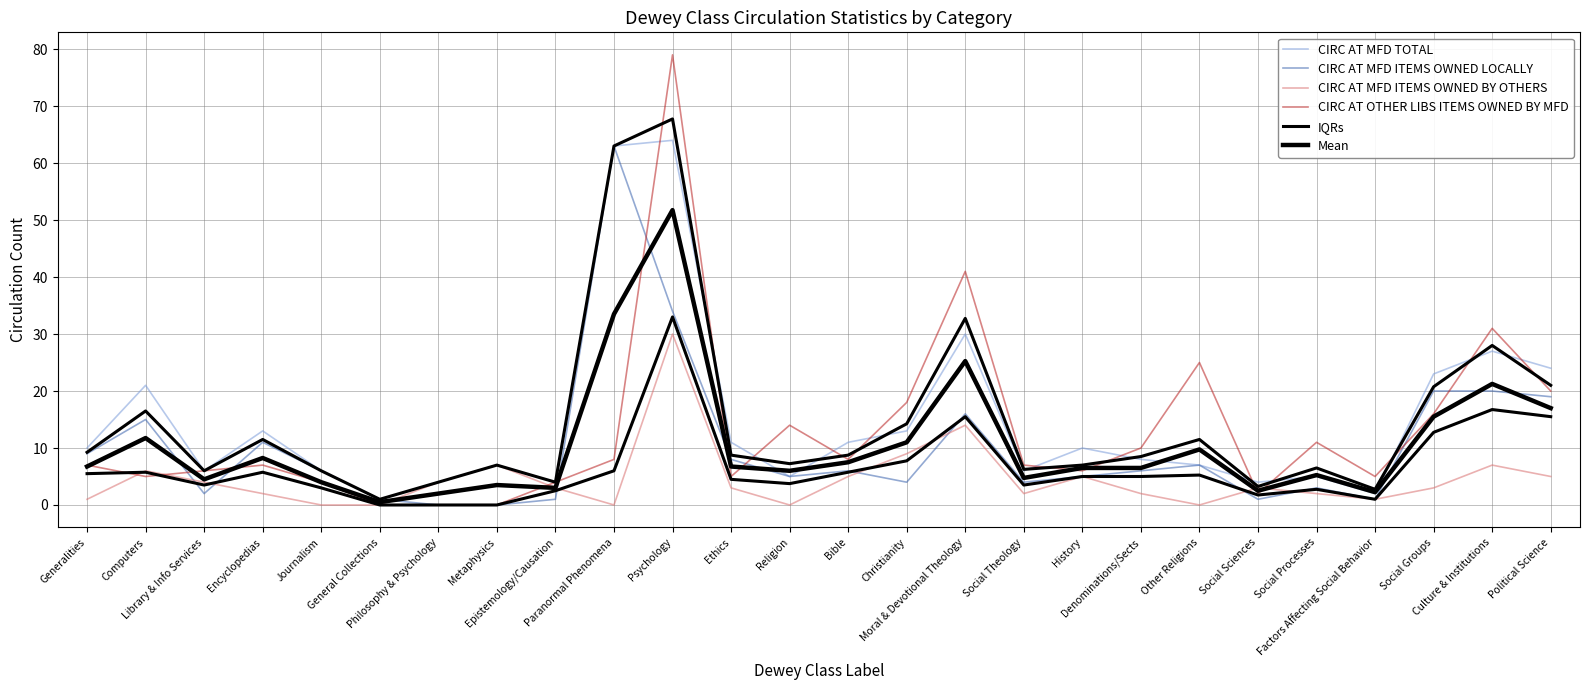

Which series ends up on top after the final intersection of Mean and CIRC AT MFD TOTAL?

CIRC AT MFD TOTAL